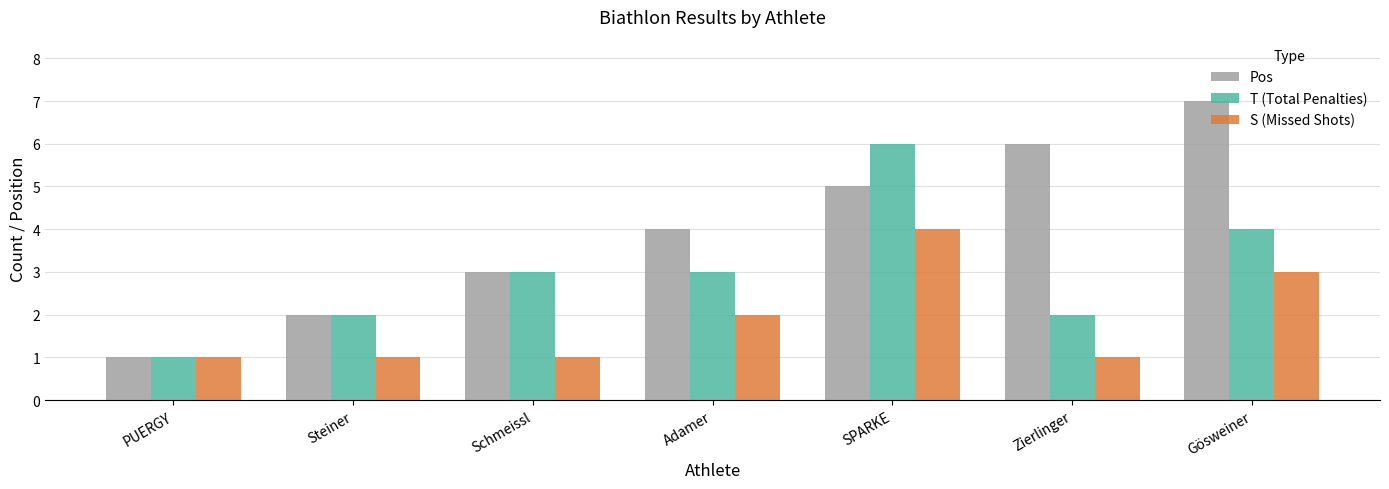

What is the sum of the T (Total Penalties) values at Steiner and Adamer?

5